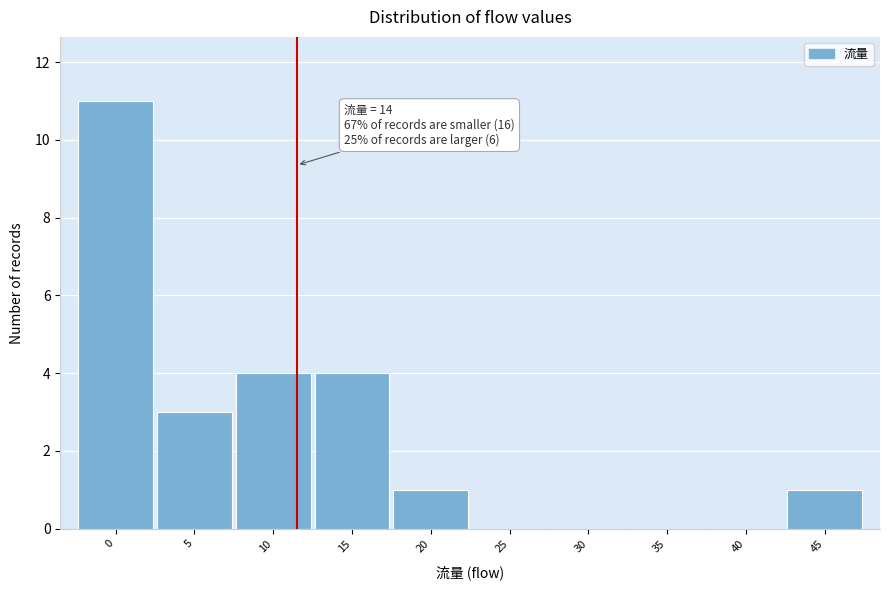

Reading left to right, extract all data points from this chart.

0=11	5=3	10=4	15=4	20=1	25=0	30=0	35=0	40=0	45=1